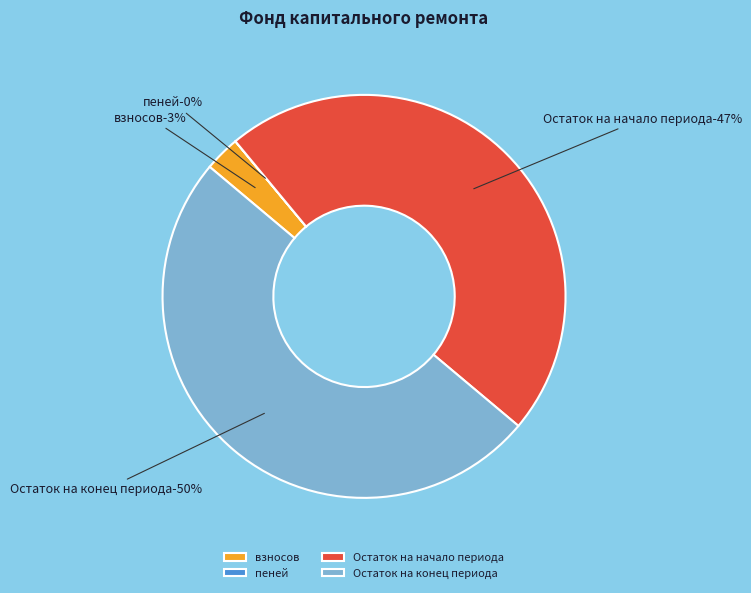

To the nearest percent, what is the difference between the largest and smallest slice percentages?

50%